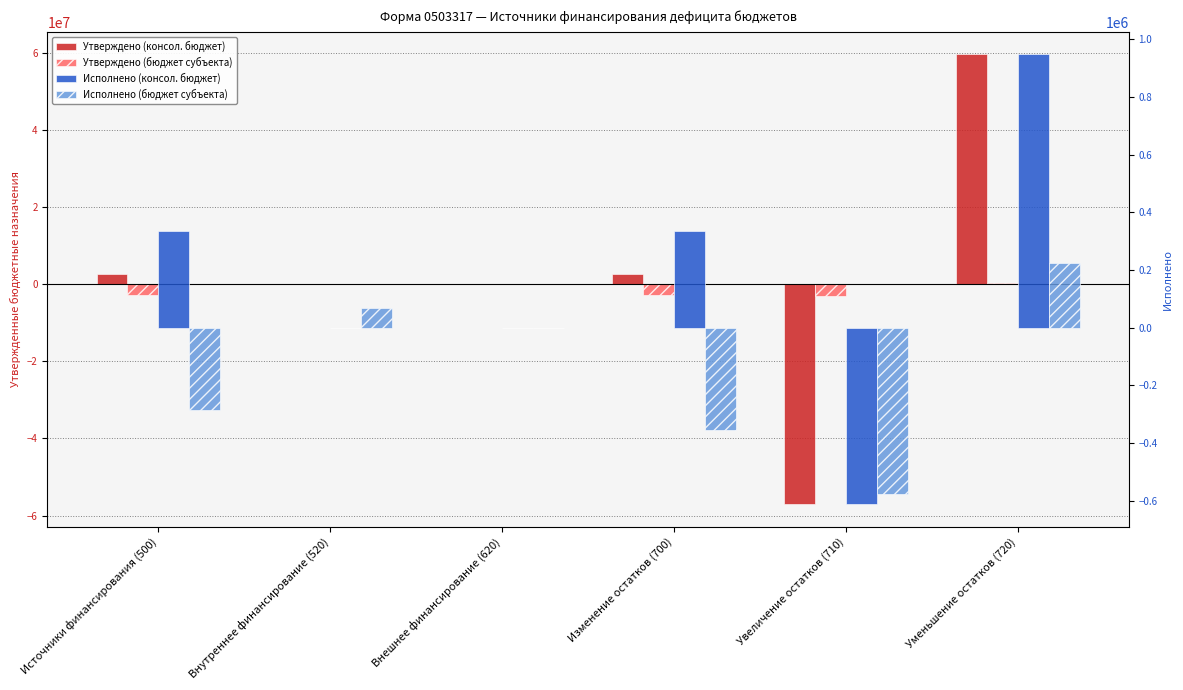

What are all the series names shown in the legend?

Утверждено (консол. бюджет), Утверждено (бюджет субъекта), Исполнено (консол. бюджет), Исполнено (бюджет субъекта)